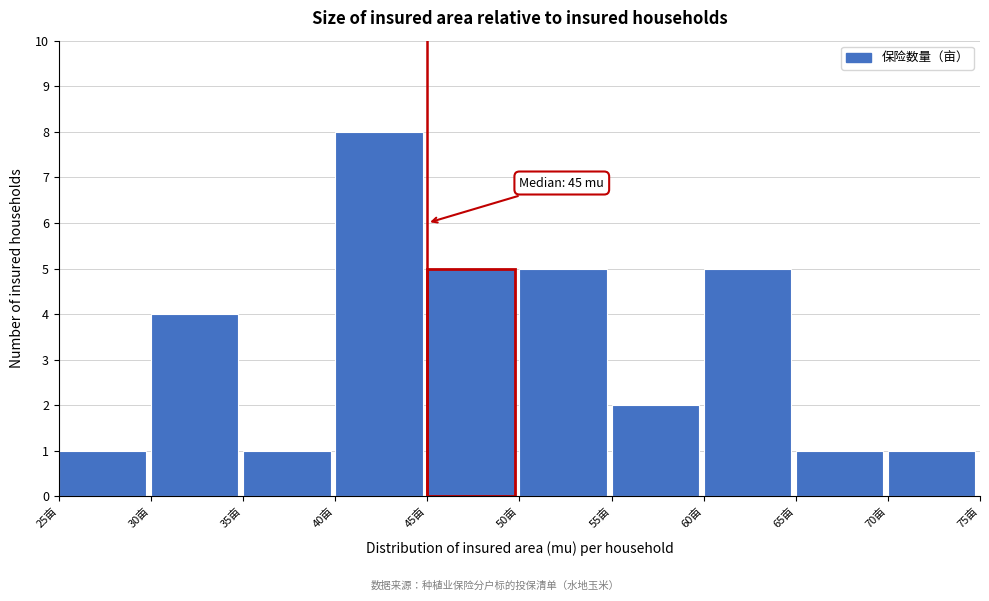

Over which range of the x-axis is the bar tallest?

40 to 45